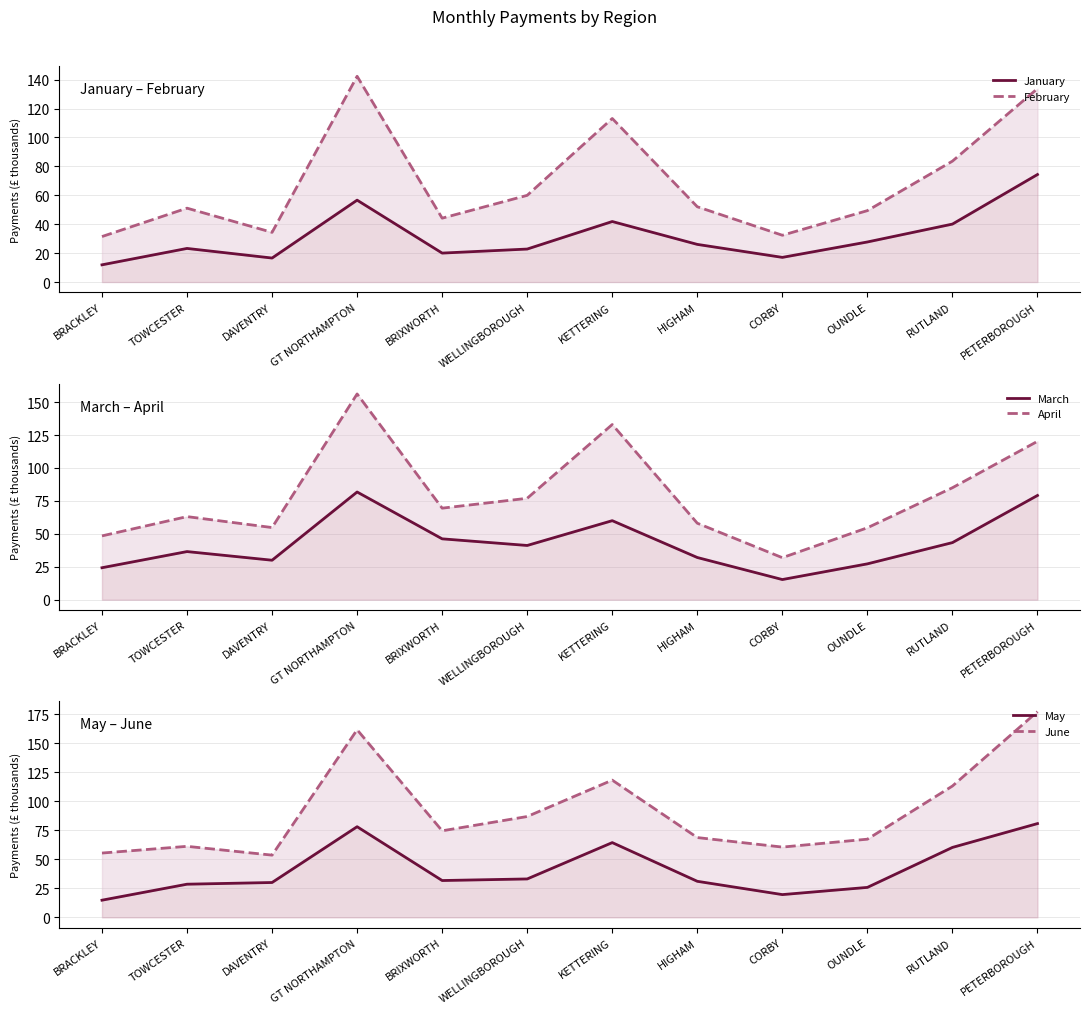

True or false: January has more than 0 interior local peaks.

True